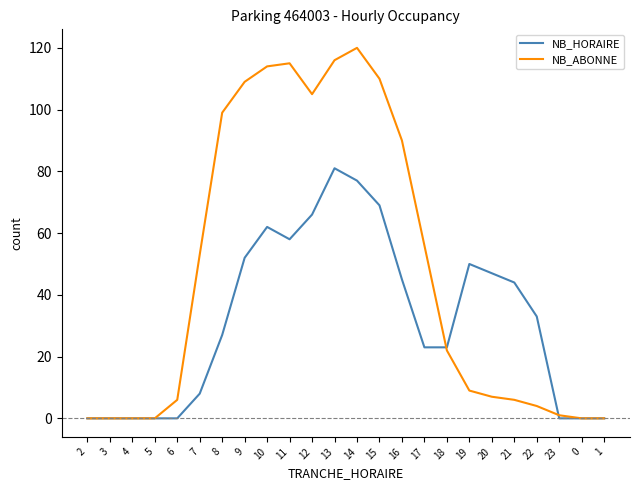

What position from the left is 6?

5